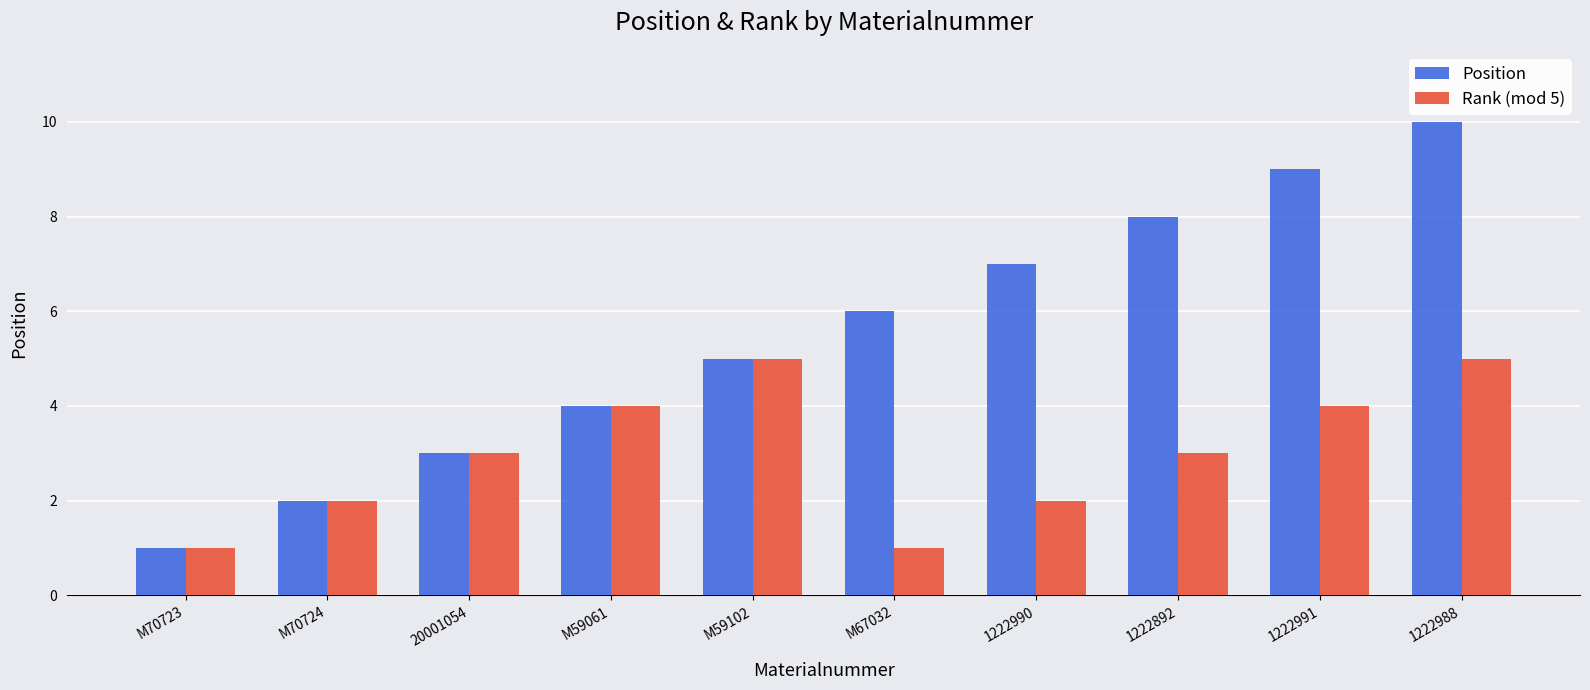

List the series in order of their overall mean, lowest first.

Rank (mod 5), Position